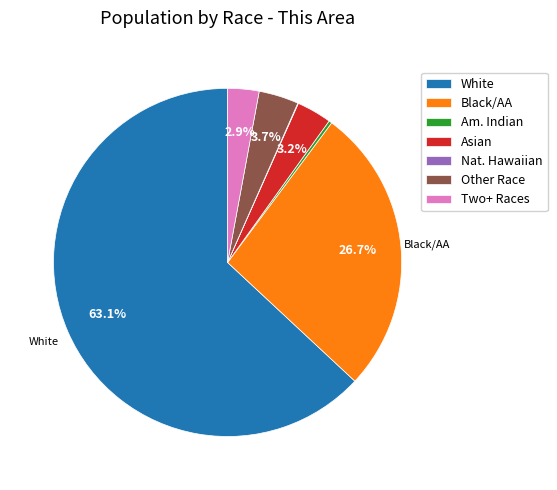

Which slice is the largest?

White